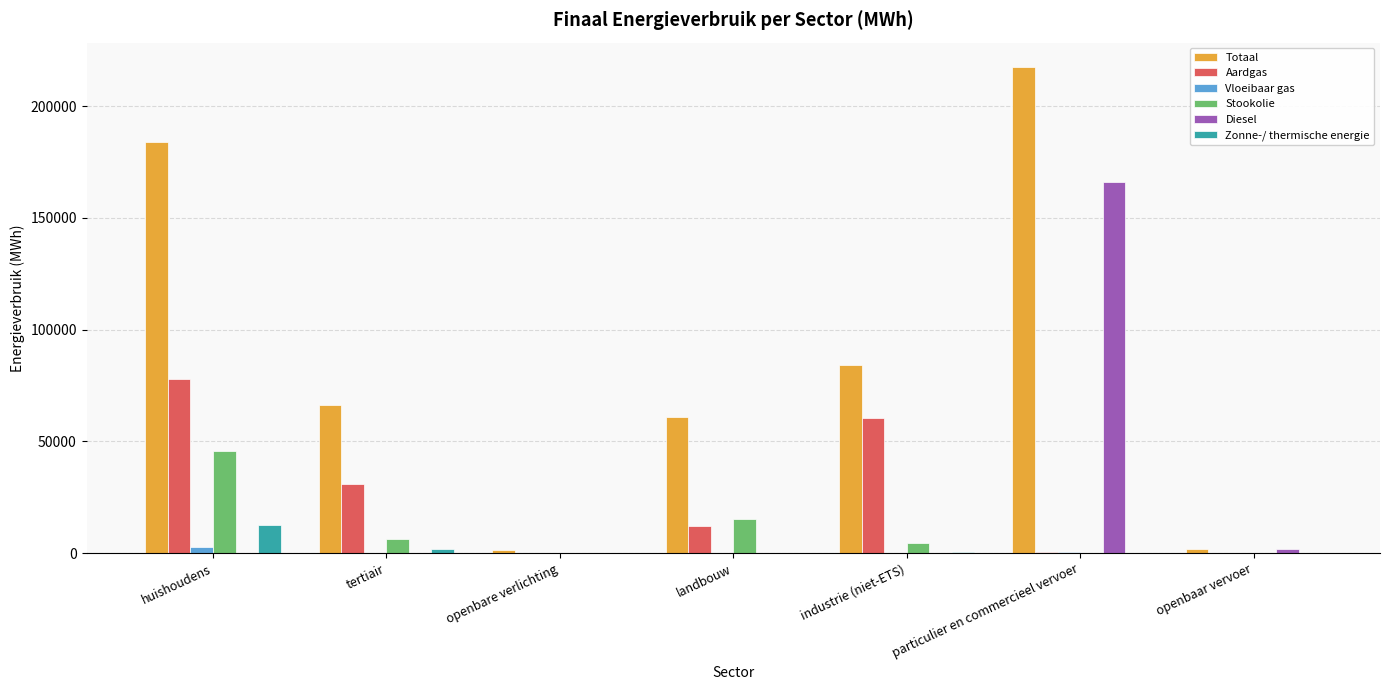

Which series has the largest range (max minus min)?

Totaal